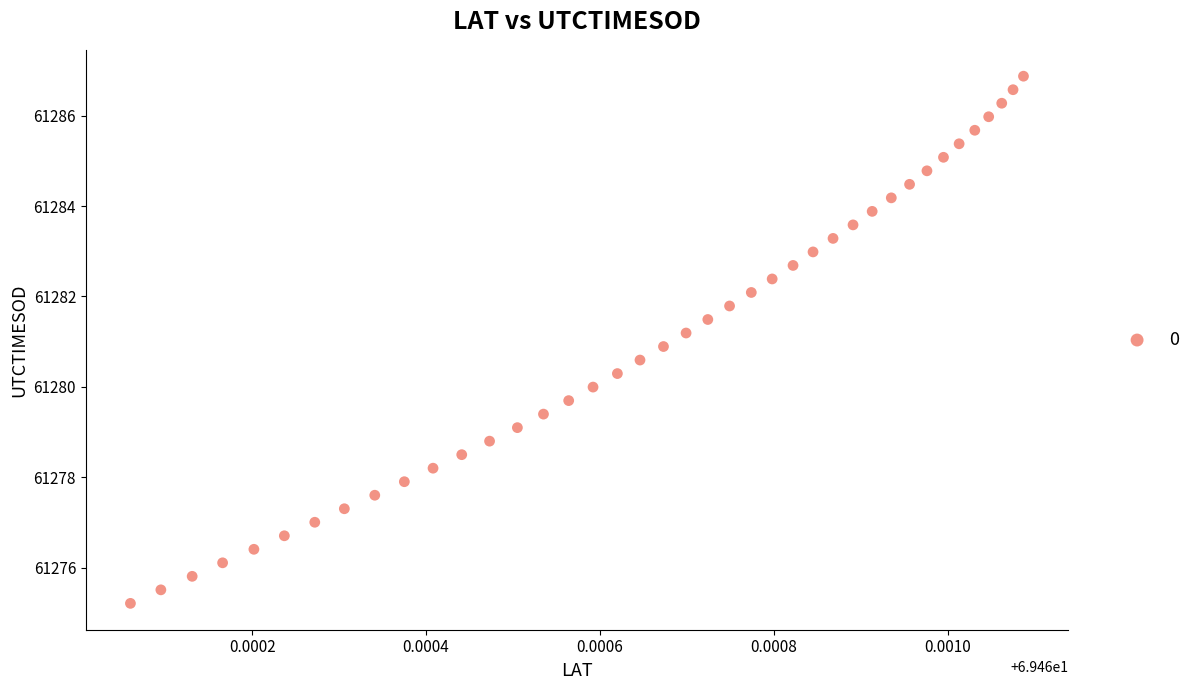

Count the number of points in this scatter plot.

40